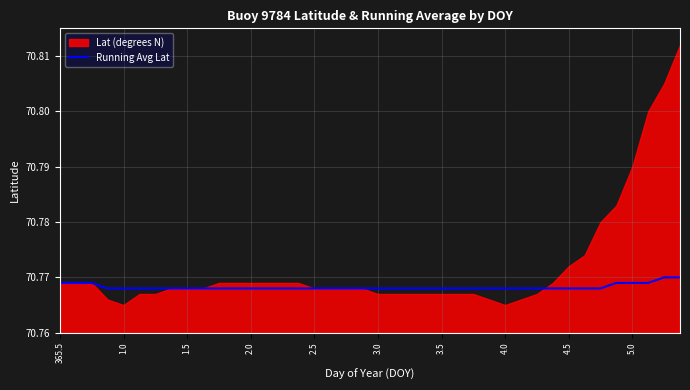

What is the value of the 34th point from the left?

70.8